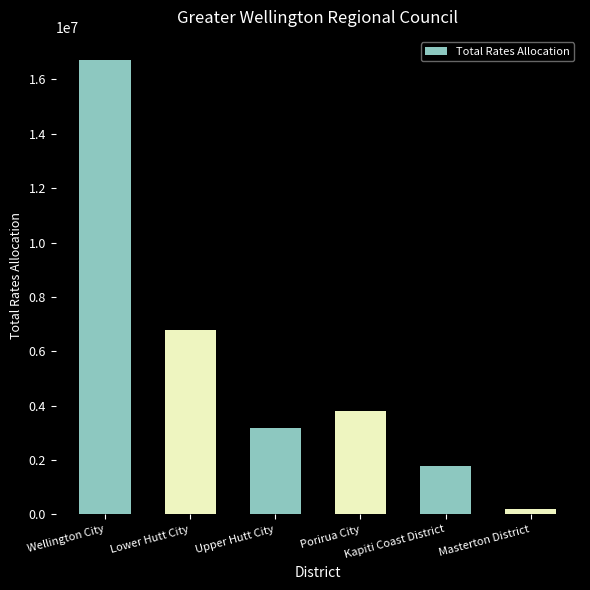

Approximately how many times larger is the value at Kapiti Coast District compared to Porirua City?

0.5